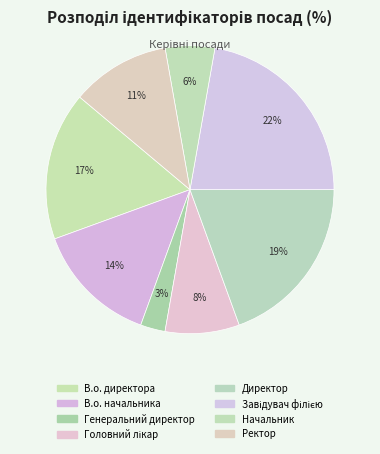

Does any single category account for the majority?

No